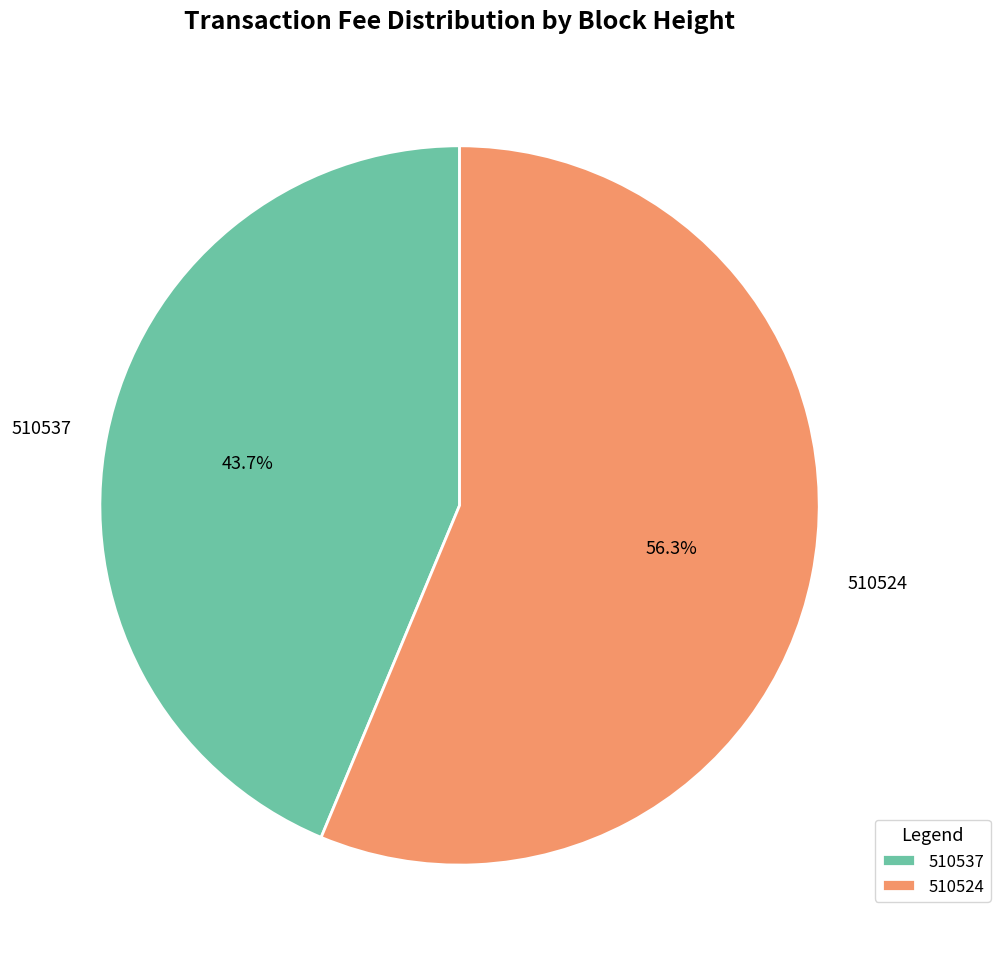

To the nearest percent, what is the difference between the largest and smallest slice percentages?

13%